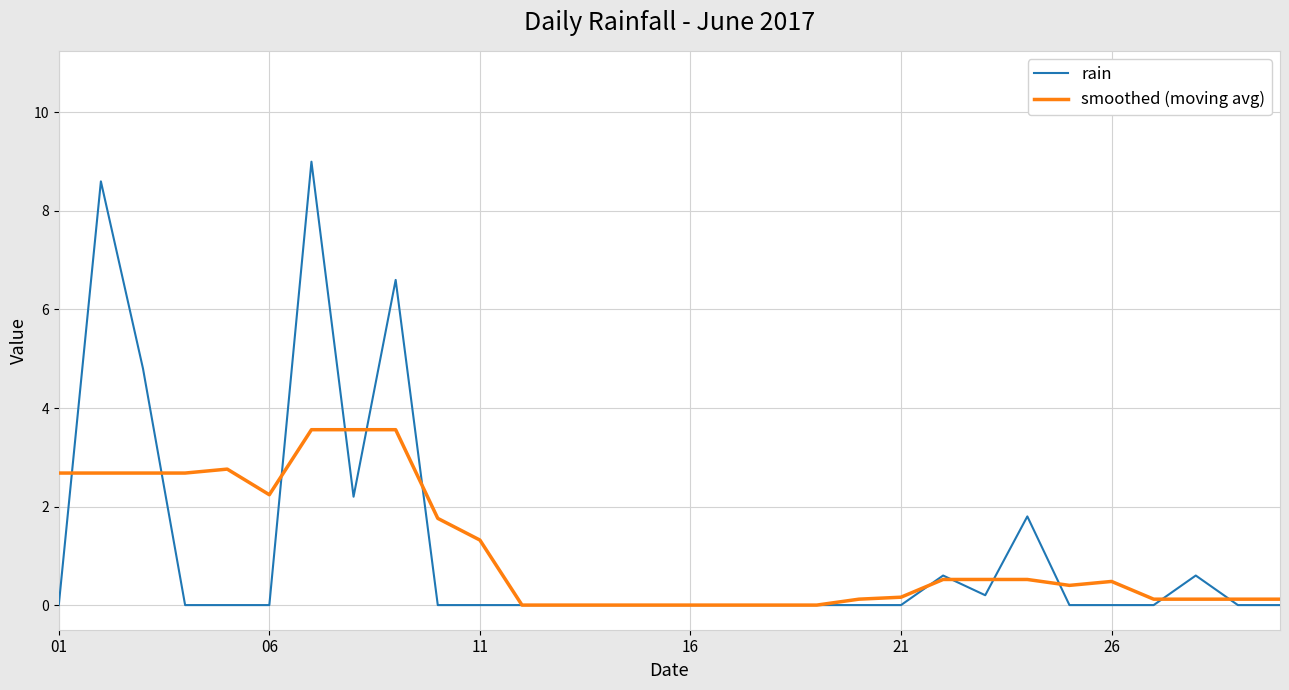

List the series in order of their peak value, lowest first.

smoothed (moving avg), rain